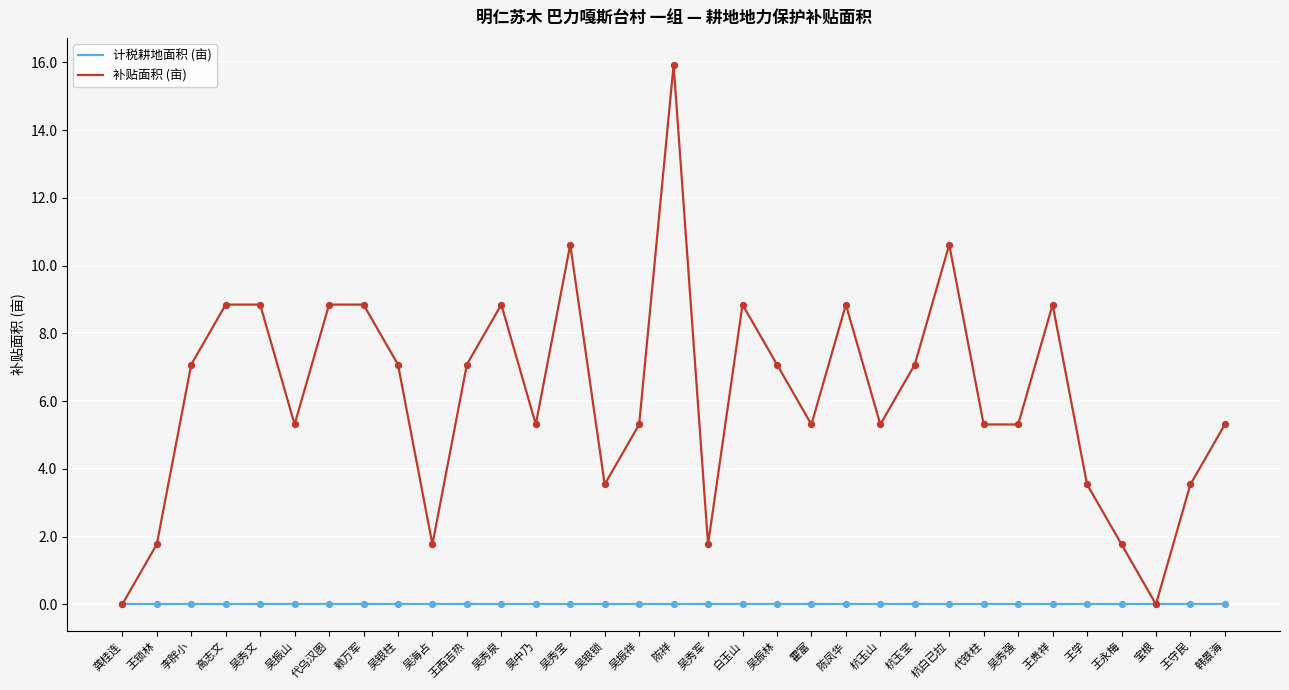

Is the value of 补贴面积 (亩) at 李胖小 greater than the value of 计税耕地面积 (亩) at 杭白已拉?

Yes